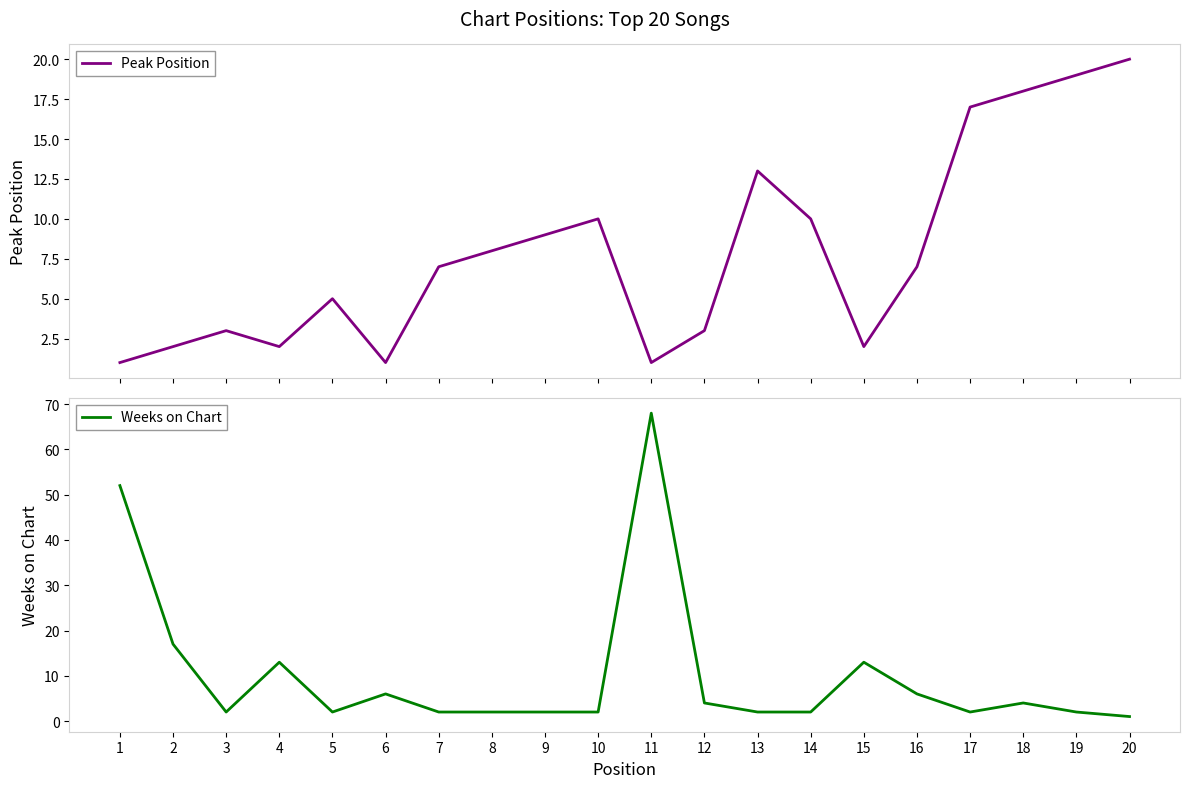

Rank the categories by Weeks on Chart value from highest to lowest.

11, 1, 2, 4, 15, 6, 16, 12, 18, 3, 5, 7, 8, 9, 10, 13, 14, 17, 19, 20